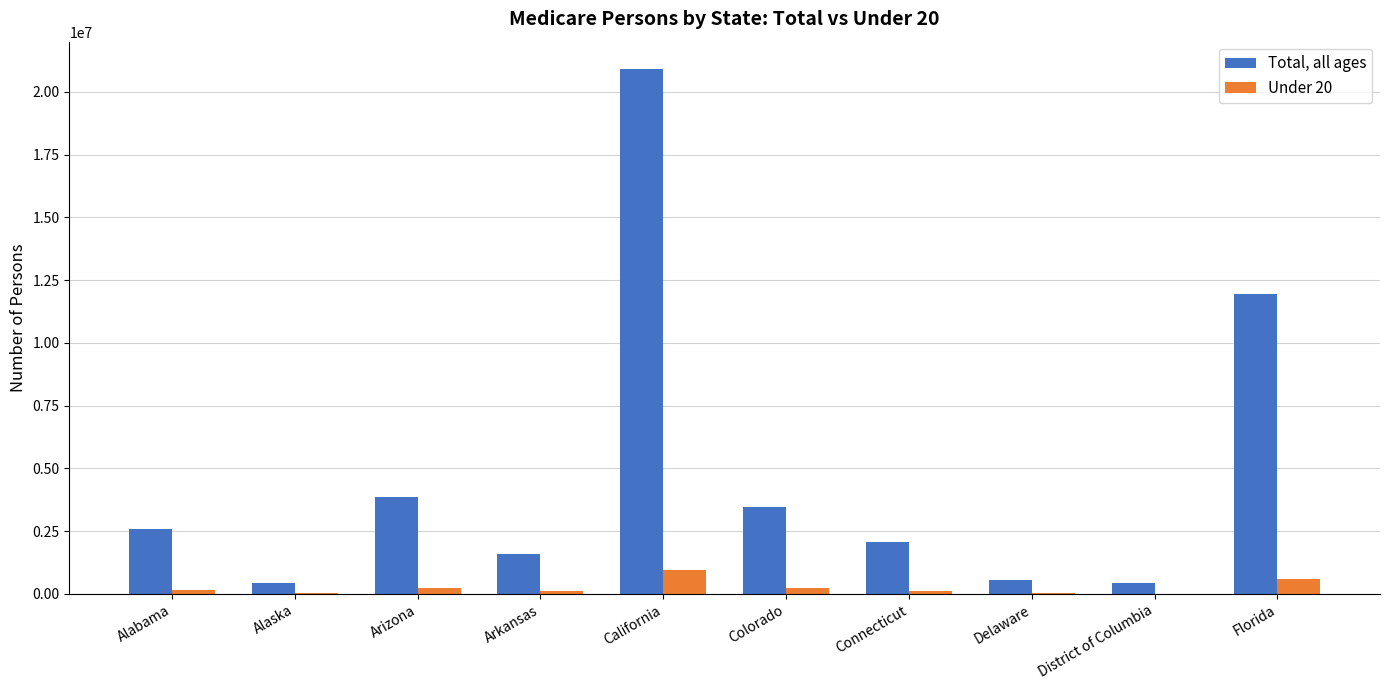

What value does the Total, all ages series have at Alabama, to the nearest 10?

2590220